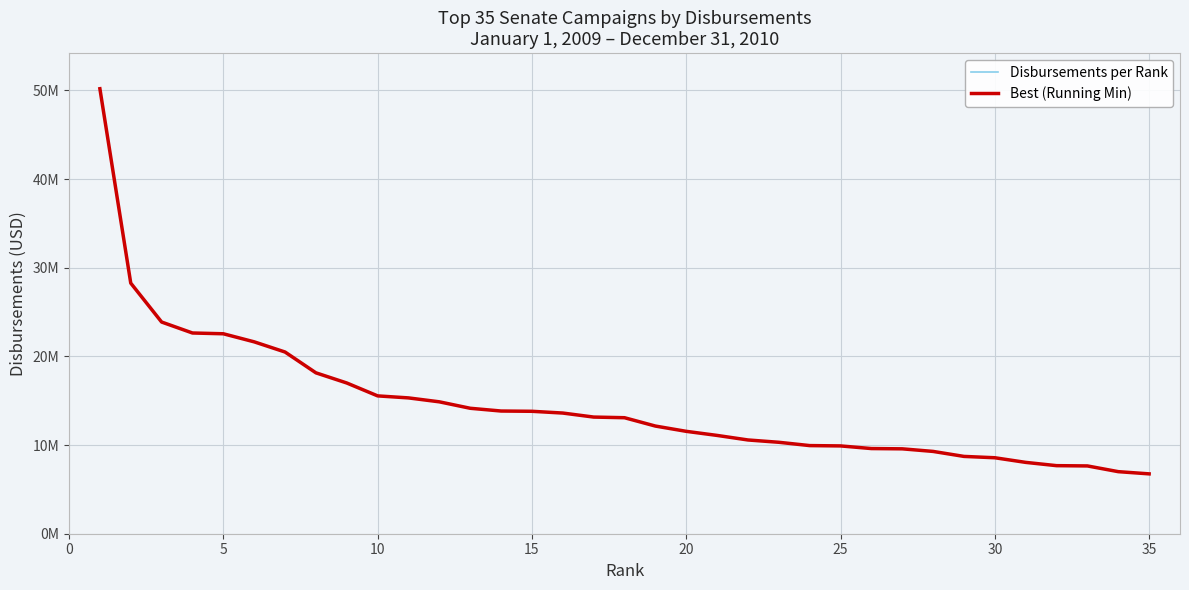

Reading right to left, transcribe all the data shown in this chart.

Disbursements per Rank: 6749896	6999106	7644615	7675875	8045503	8567448	8718286	9280964	9572813	9603596	9902006	9939018	10311557	10572617	11085821	11545776	12141841	13082307	13155189	13608676	13806119	13836433	14146755	14873696	15316651	15544093	16998137	18143841	20490726	21638315	22548567	22635900	23872916	28262487	50181464
Best (Running Min): 6749896	6999106	7644615	7675875	8045503	8567448	8718286	9280964	9572813	9603596	9902006	9939018	10311557	10572617	11085821	11545776	12141841	13082307	13155189	13608676	13806119	13836433	14146755	14873696	15316651	15544093	16998137	18143841	20490726	21638315	22548567	22635900	23872916	28262487	50181464